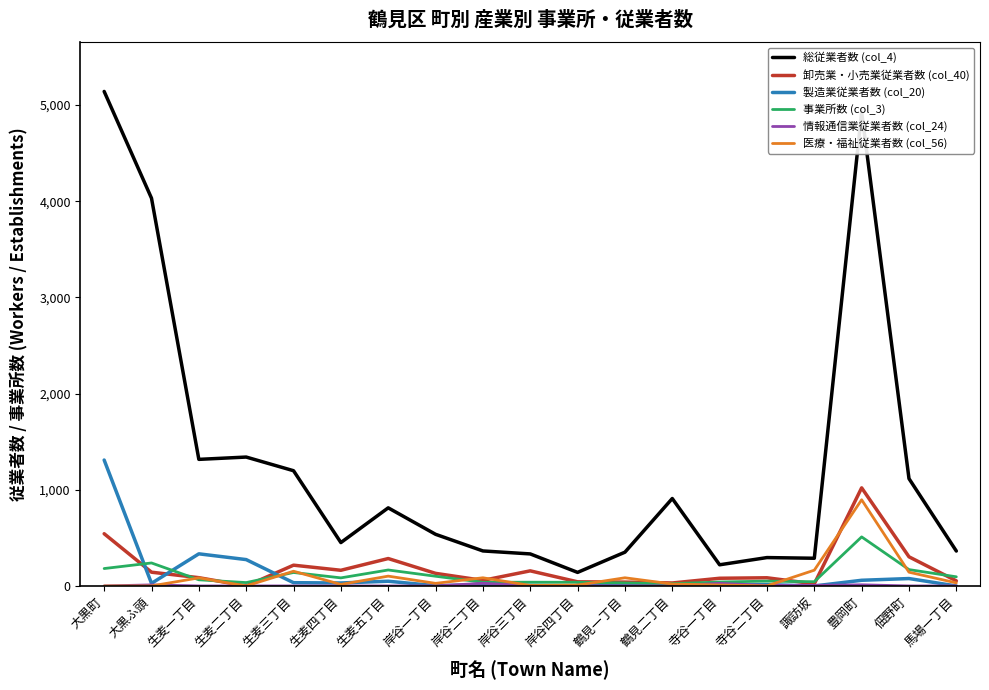

Where is 製造業従業者数 (col_20) nearest to the value 654?

生麦一丁目